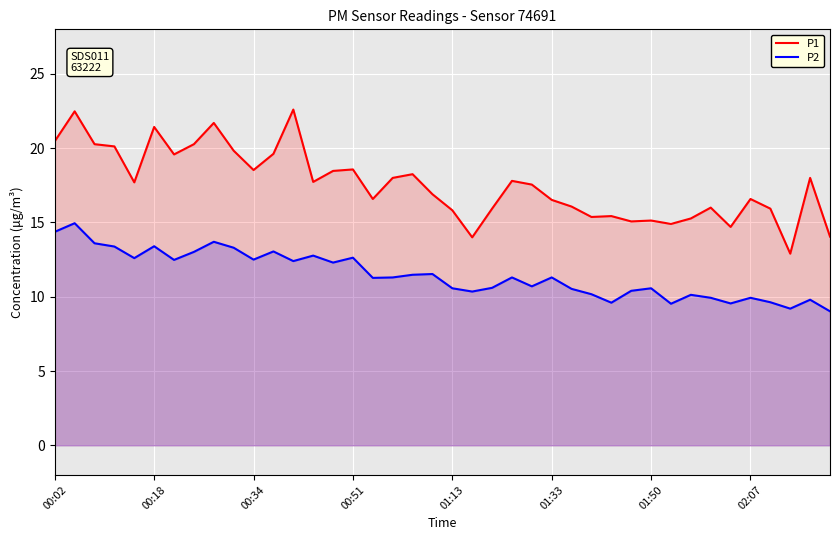

Reading left to right, transcribe all the data shown in this chart.

P1: 20.5	22.5	20.3	20.1	17.7	21.4	19.6	20.3	21.7	19.8	18.5	19.6	22.6	17.7	18.5	18.6	16.6	18.0	18.2	16.9	15.8	14.0	15.9	17.8	17.6	16.5	16.1	15.4	15.4	15.1	15.1	14.9	15.3	16.0	14.7	16.6	15.9	12.9	18.0	14.1
P2: 14.4	14.9	13.6	13.4	12.6	13.4	12.5	13.0	13.7	13.3	12.5	13.1	12.4	12.8	12.3	12.6	11.3	11.3	11.5	11.5	10.6	10.3	10.6	11.3	10.7	11.3	10.5	10.2	9.6	10.4	10.6	9.5	10.1	9.9	9.6	9.9	9.6	9.2	9.8	9.0